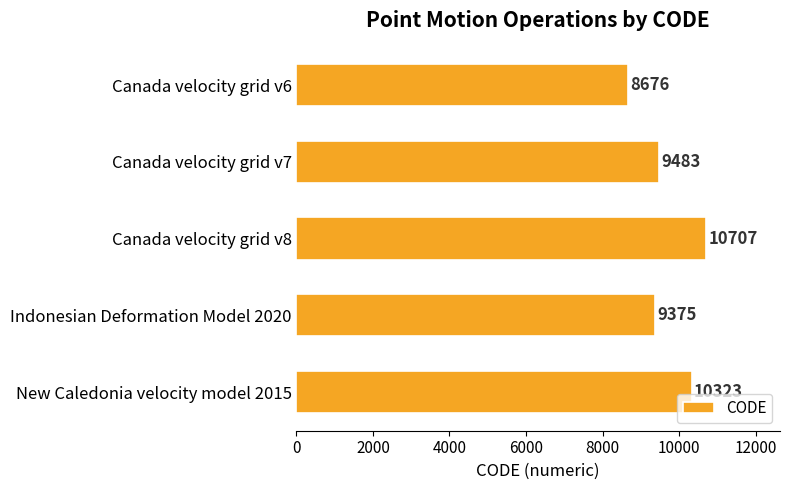

What is the minimum value shown in the chart?

8676